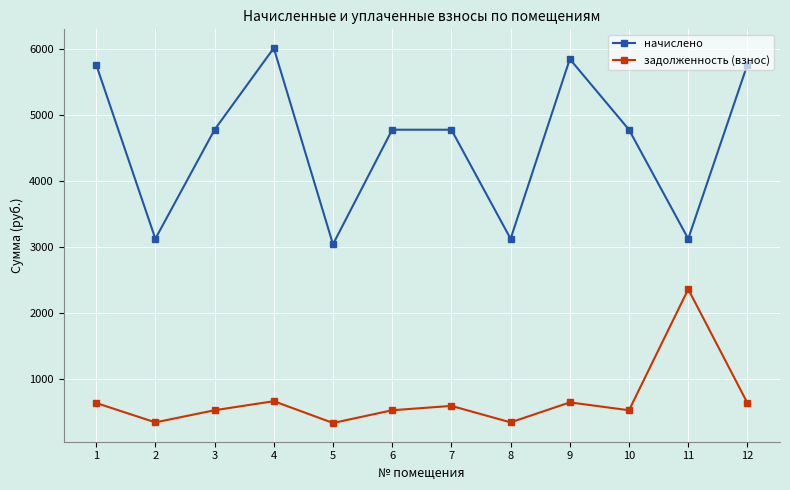

Rank the series at 7 from lowest to highest value.

задолженность (взнос), начислено